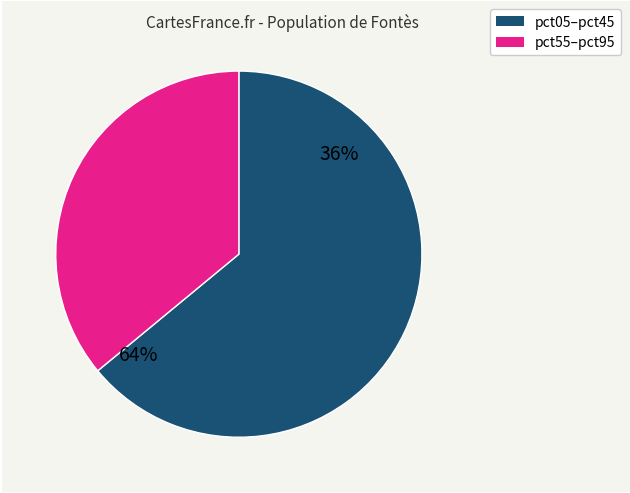

Is the sum of pct45 and pct65 greater than half?

No